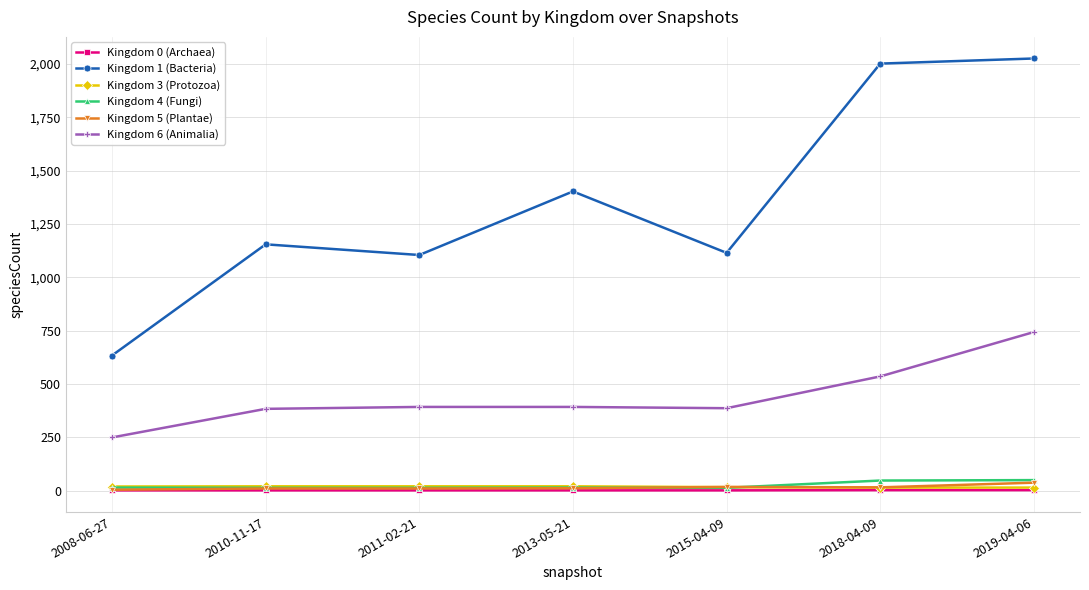

True or false: Kingdom 6 (Animalia) and Kingdom 5 (Plantae) cross at least once.

False